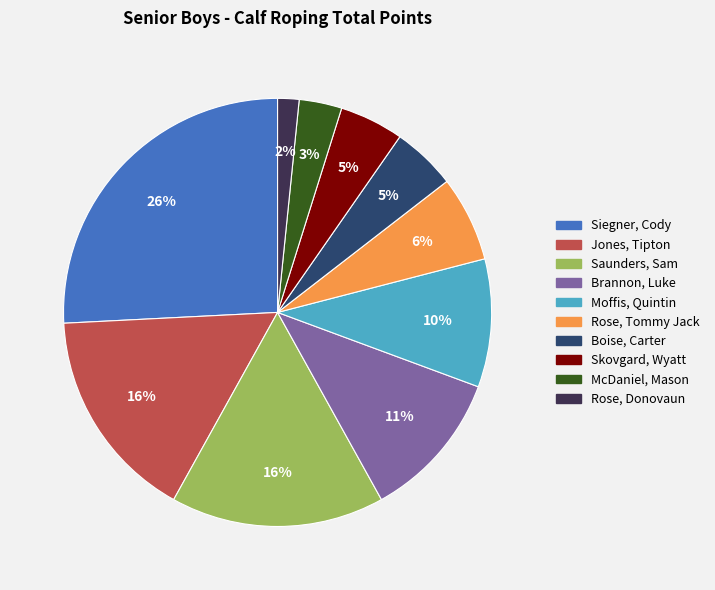

Which category has the smallest portion of the pie?

Rose, Donovaun